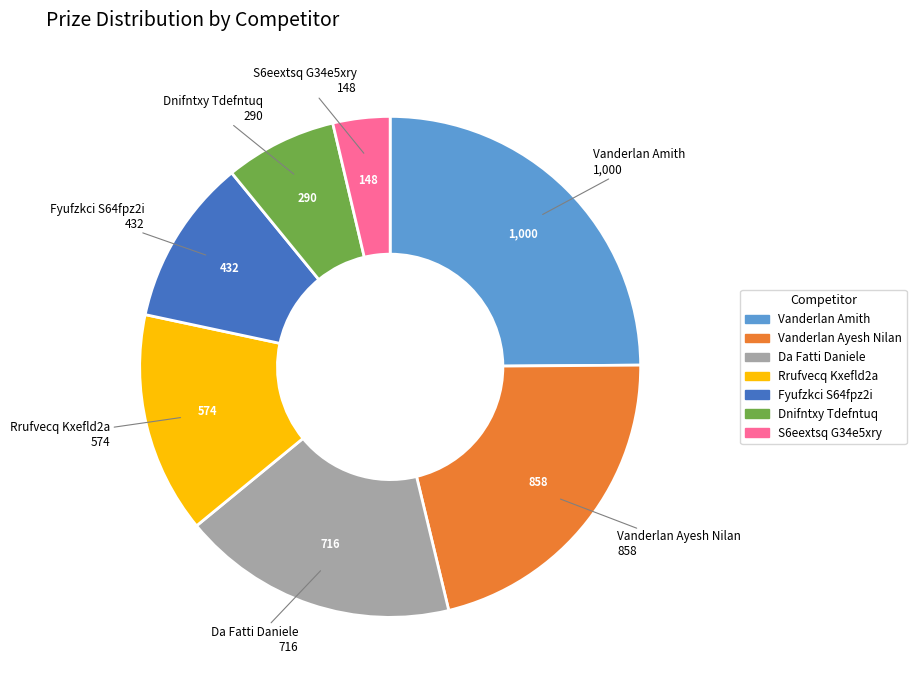

Is the sum of Dnifntxy Tdefntuq and Fyufzkci S64fpz2i greater than half?

No